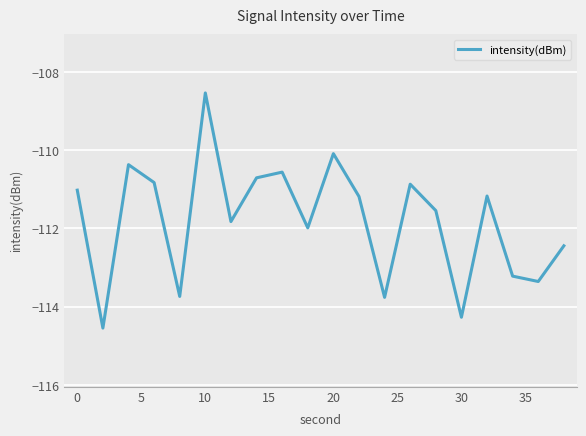

What is the maximum value shown in the chart?

-108.5